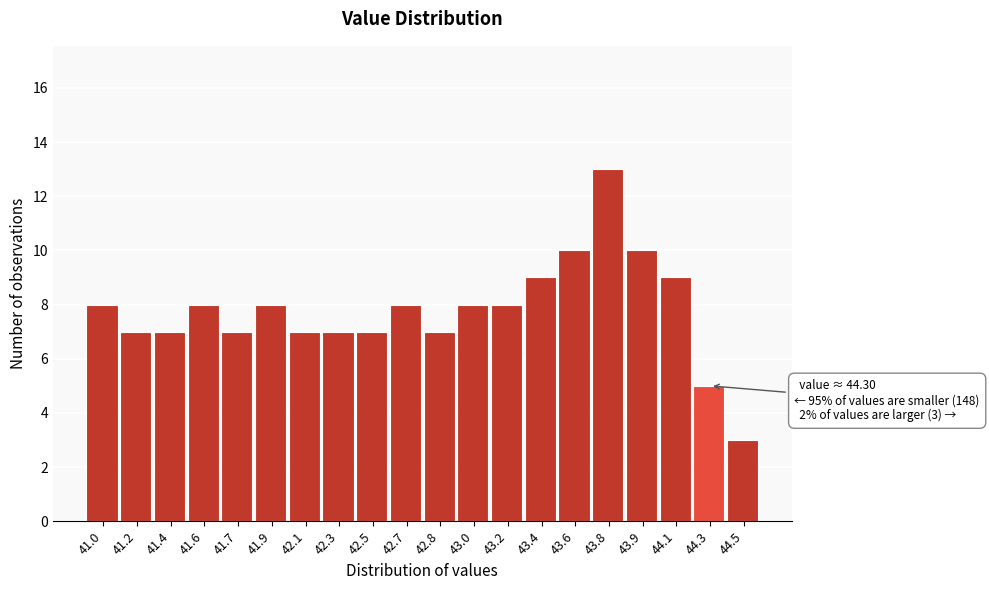

Reading left to right, transcribe all the data shown in this chart.

41.0=8	41.2=7	41.4=7	41.6=8	41.7=7	41.9=8	42.1=7	42.3=7	42.5=7	42.7=8	42.8=7	43.0=8	43.2=8	43.4=9	43.6=10	43.8=13	43.9=10	44.1=9	44.3=5	44.5=3